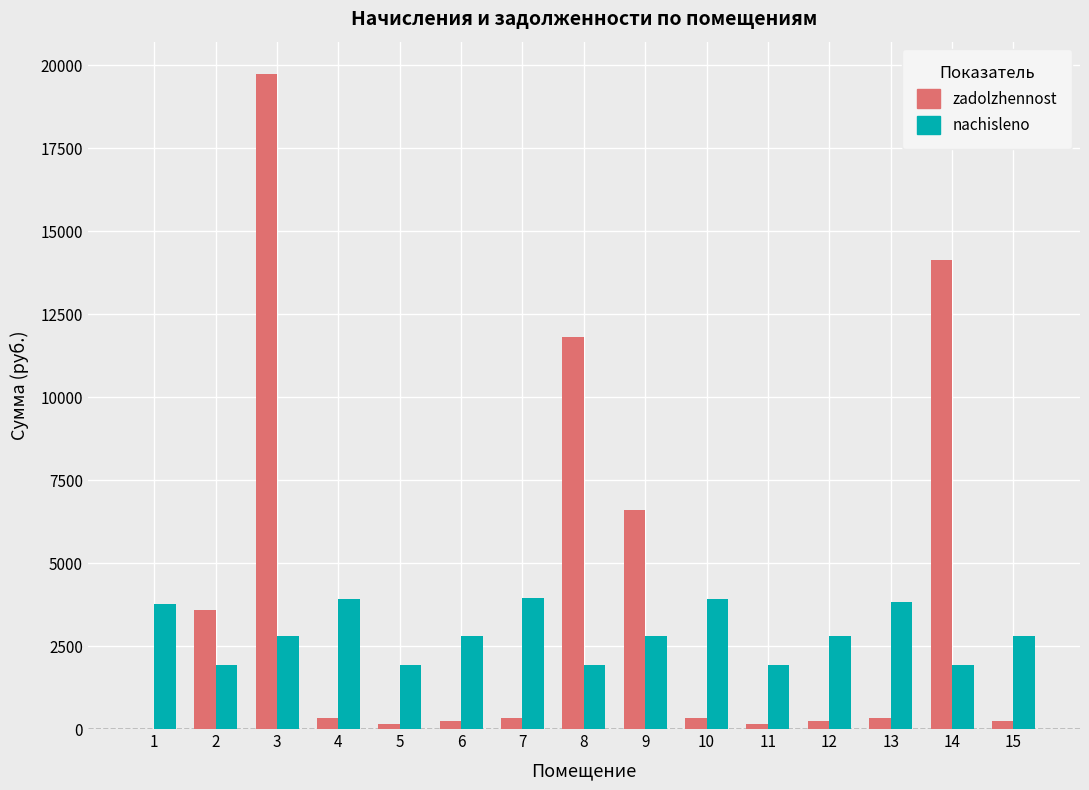

Does the chart contain stacked bars?

No